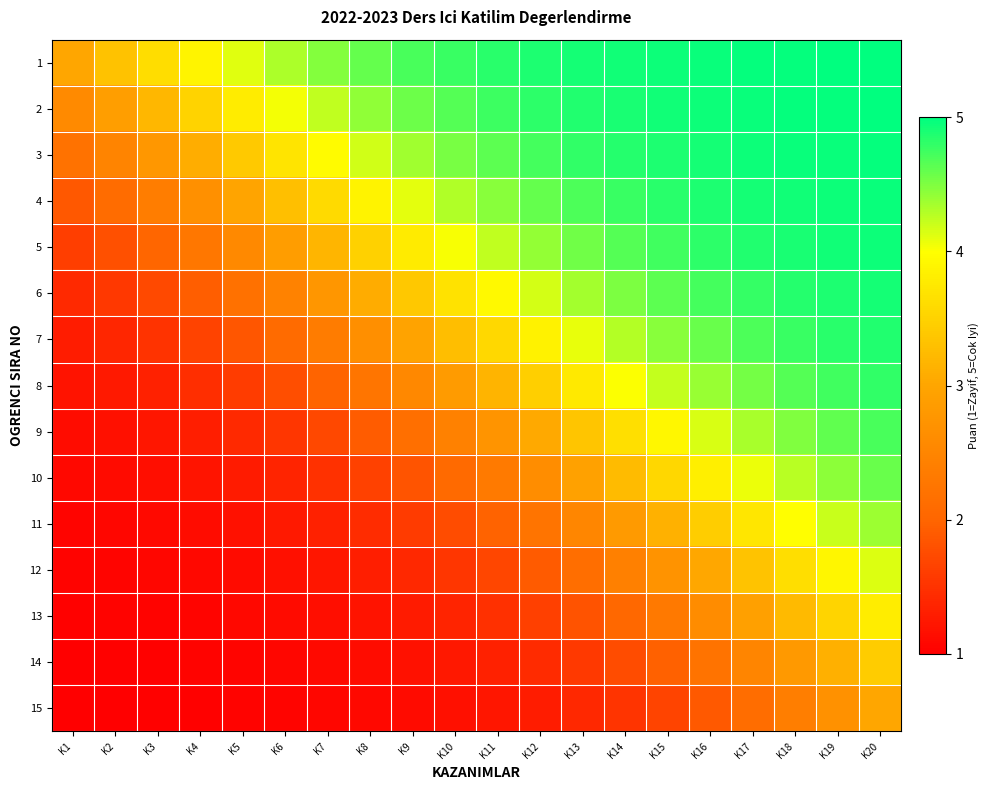

How many distinct data groups are displayed?

15